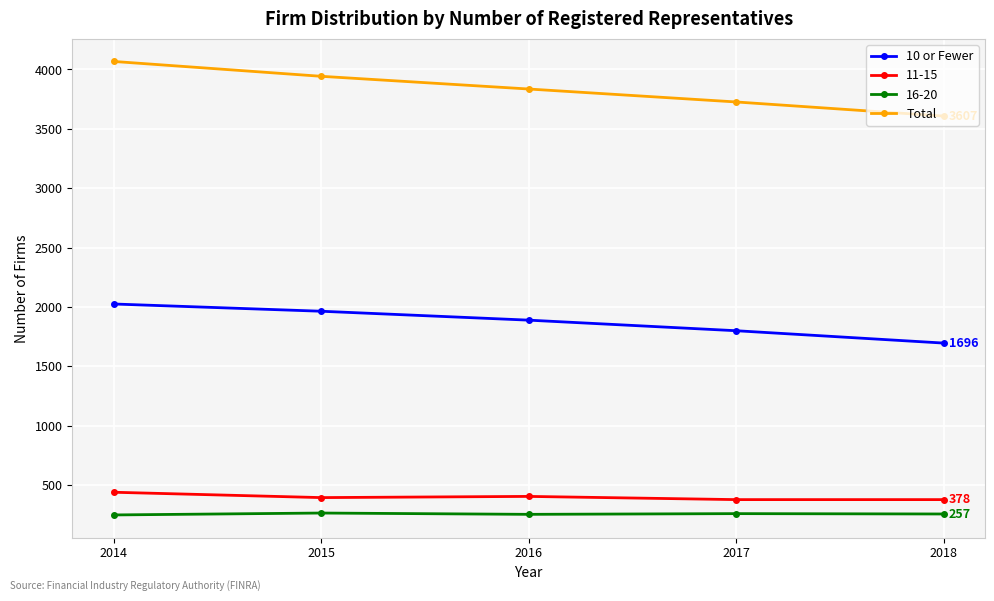

What is the maximum value for Total?

4067